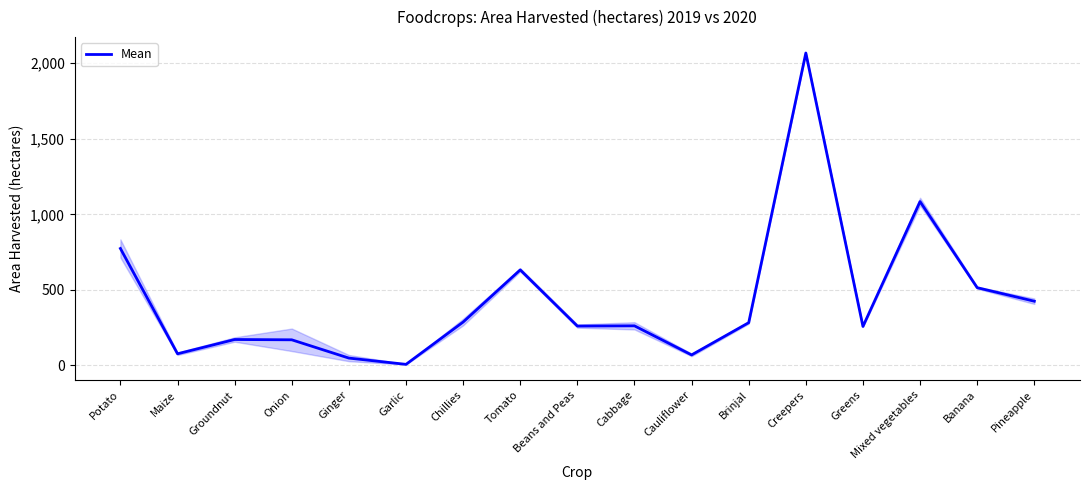

Does the chart have visible grid lines?

Yes